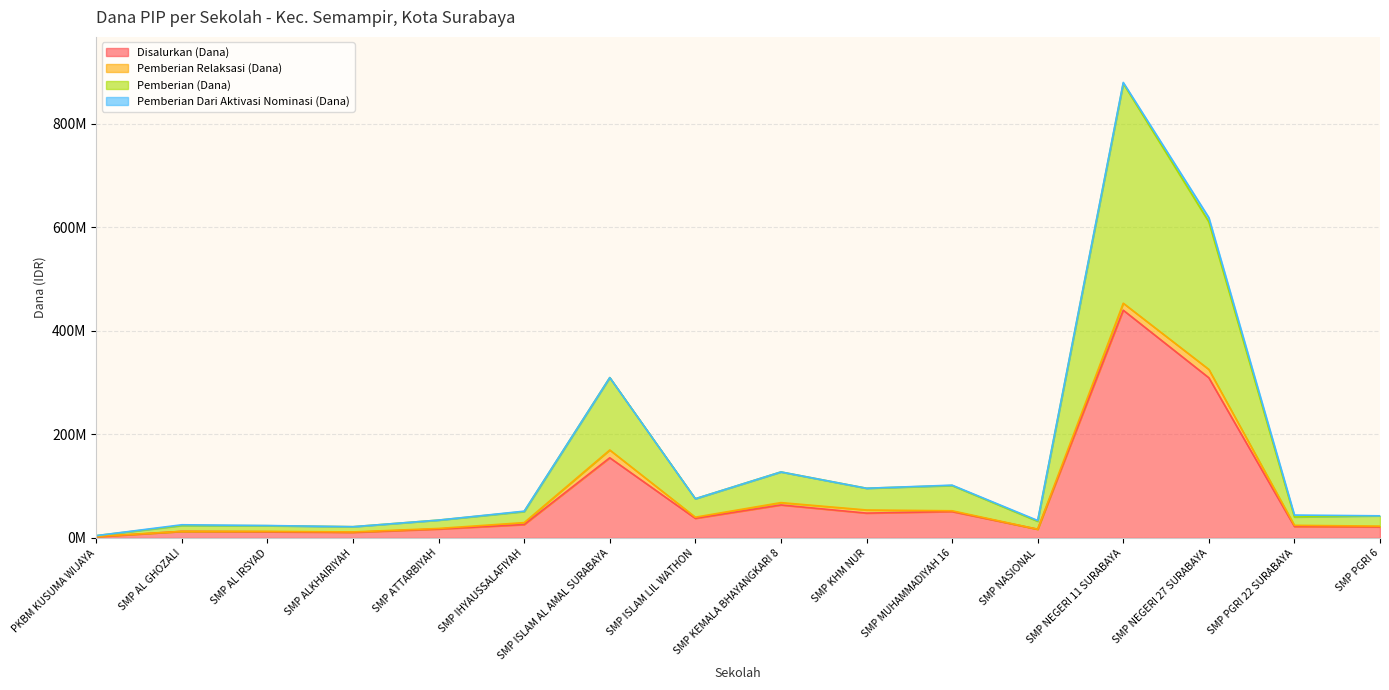

At how many categories does at least one series exceed 841630450?

1